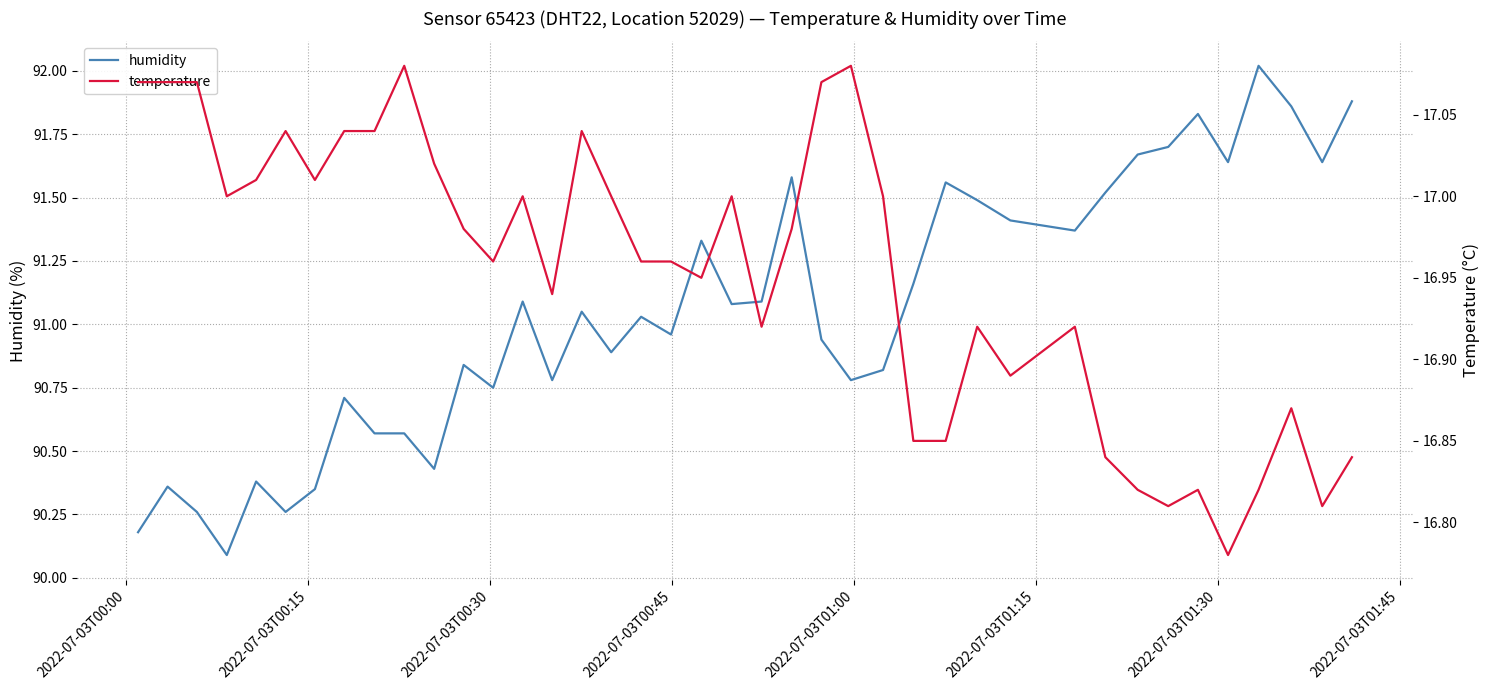

What is the maximum value for humidity?

92.0